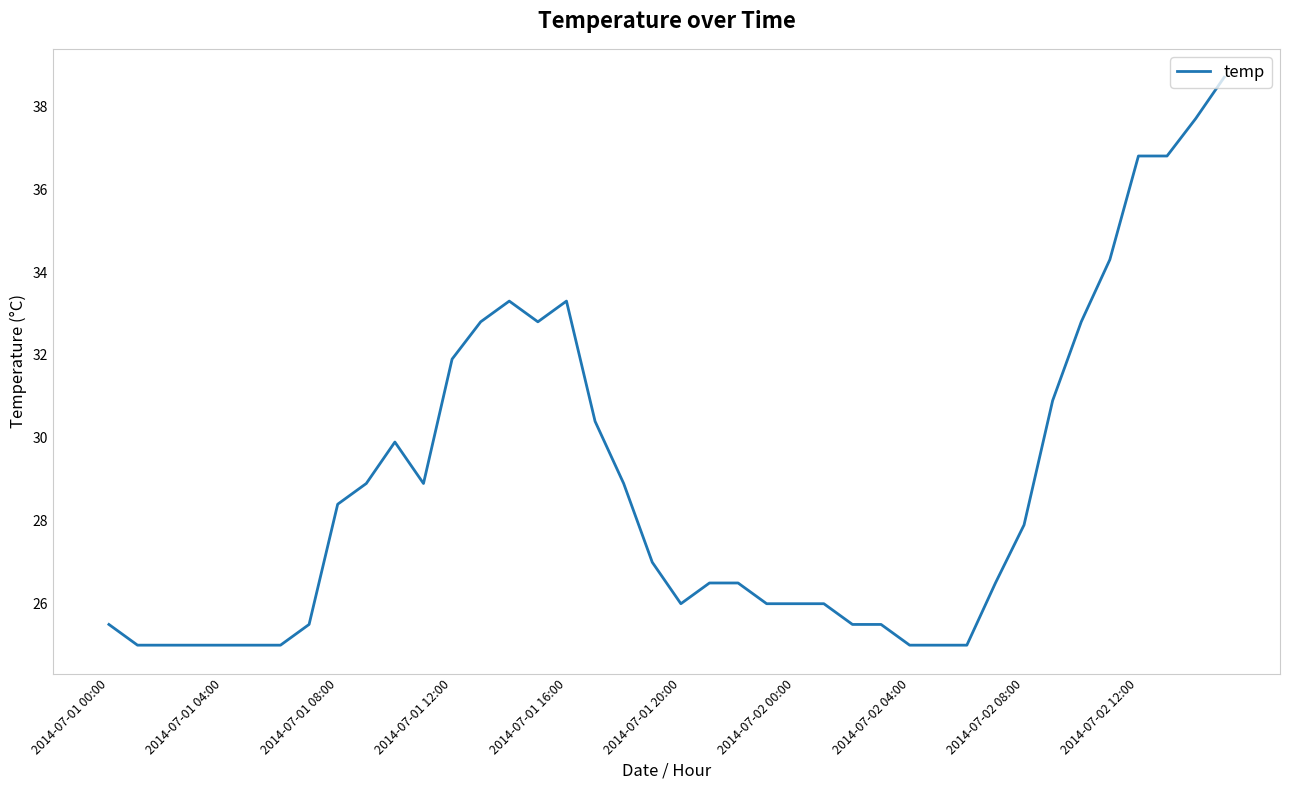

What is the maximum value shown in the chart?

38.7